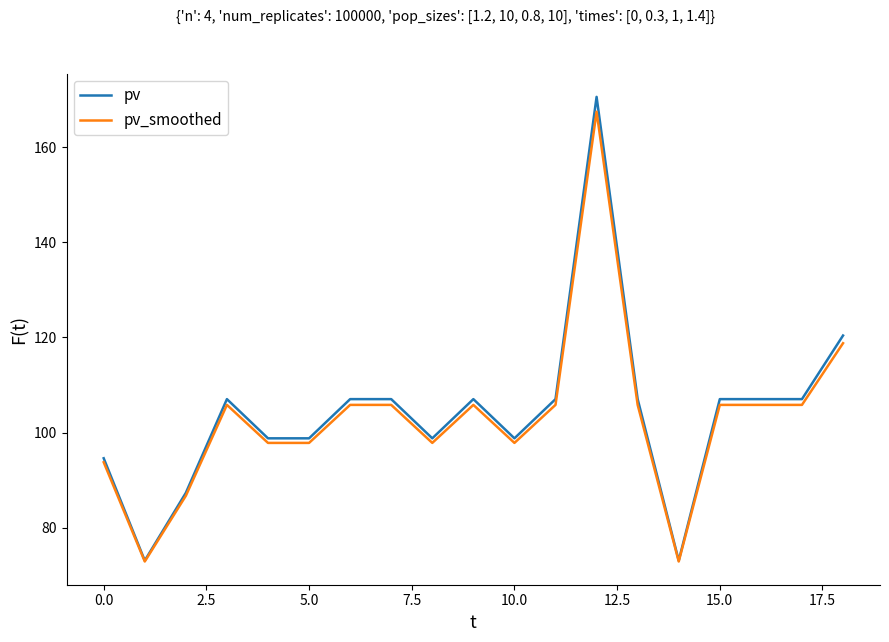

What is the highest value of the pv_smoothed series?

167.4